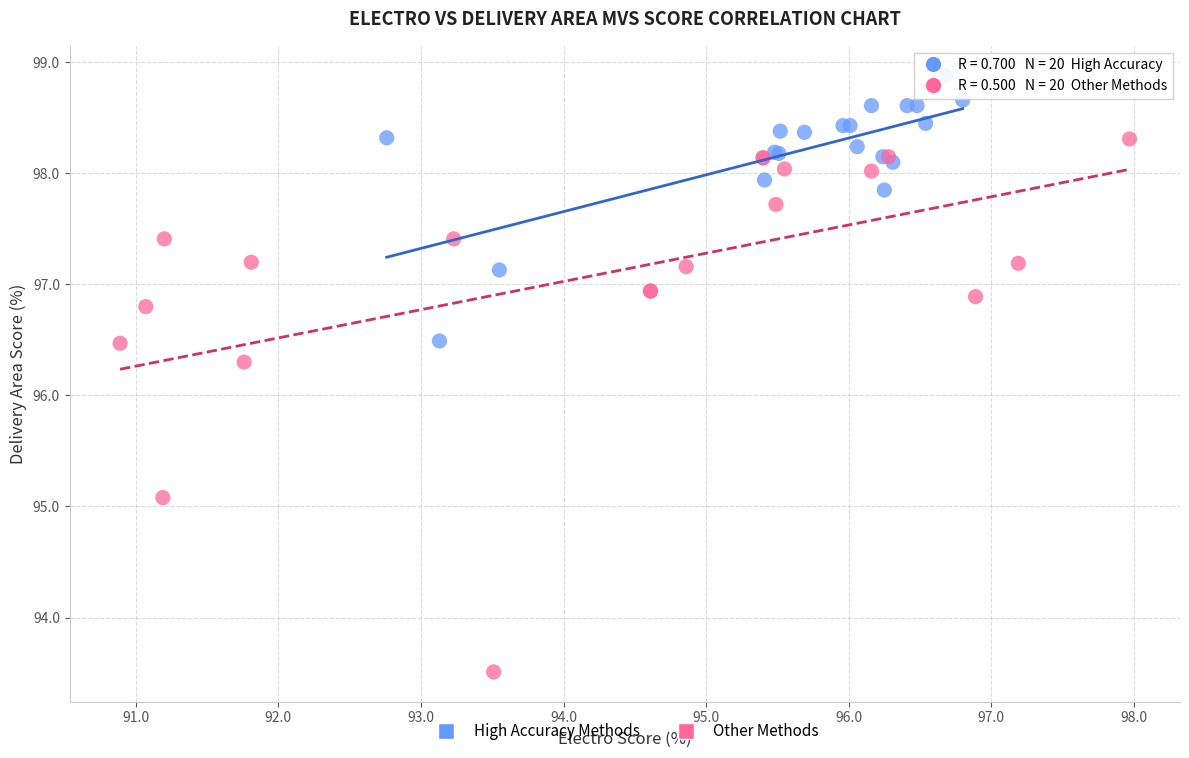

What are all the series names shown in the legend?

High Accuracy Methods, Other Methods